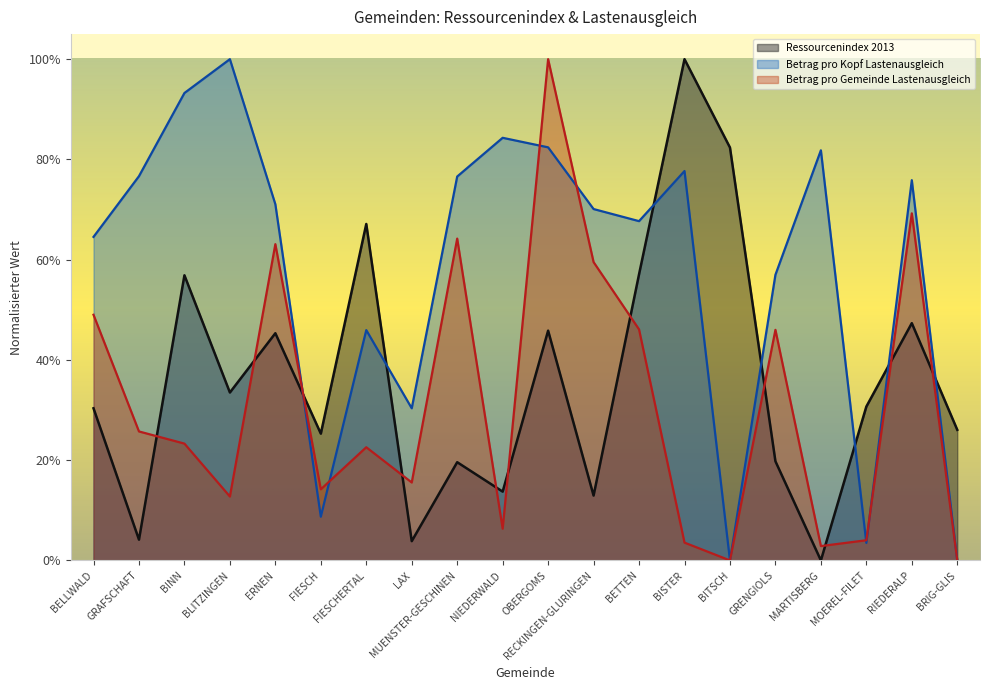

What is the spread (max minus min) of values at GRAFSCHAFT?

0.7